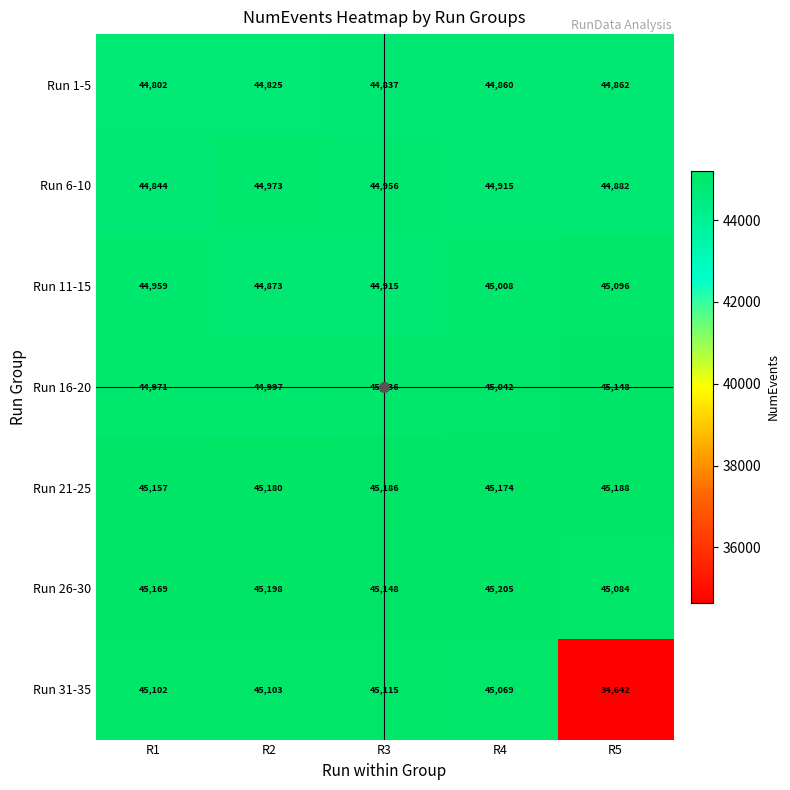

Rank the series at R5 from lowest to highest value.

Run 31-35, Run 1-5, Run 6-10, Run 26-30, Run 11-15, Run 16-20, Run 21-25